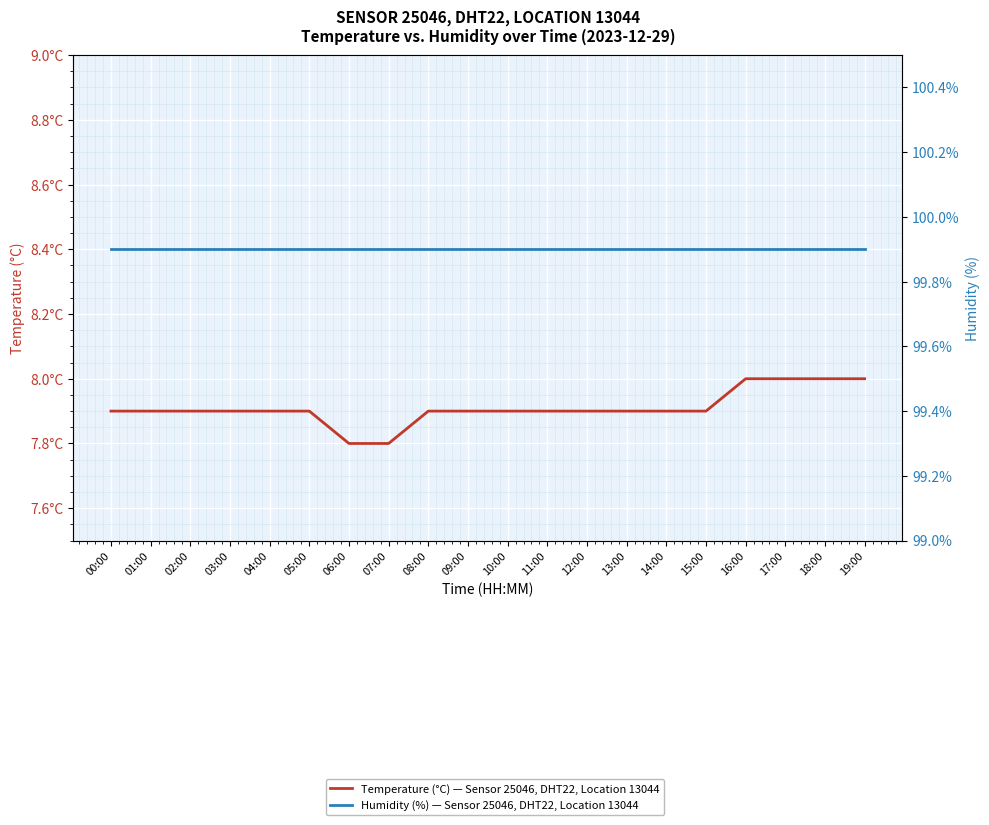

True or false: Humidity (%) — Sensor 25046, DHT22, Location 13044 and Temperature (°C) — Sensor 25046, DHT22, Location 13044 cross at least once.

False